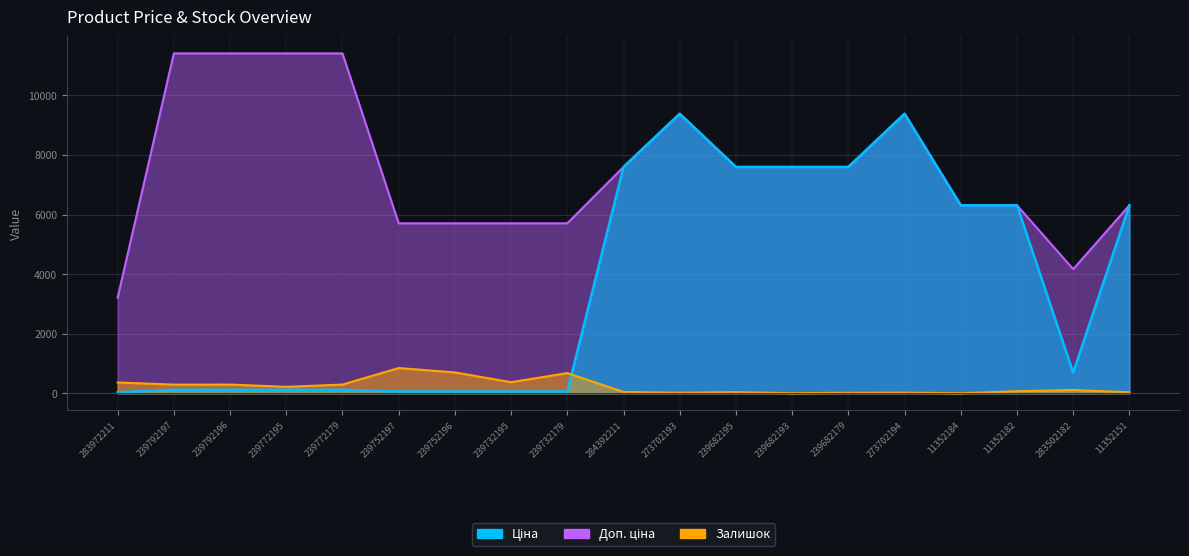

What is the sum of all Ціна values?

69491.2